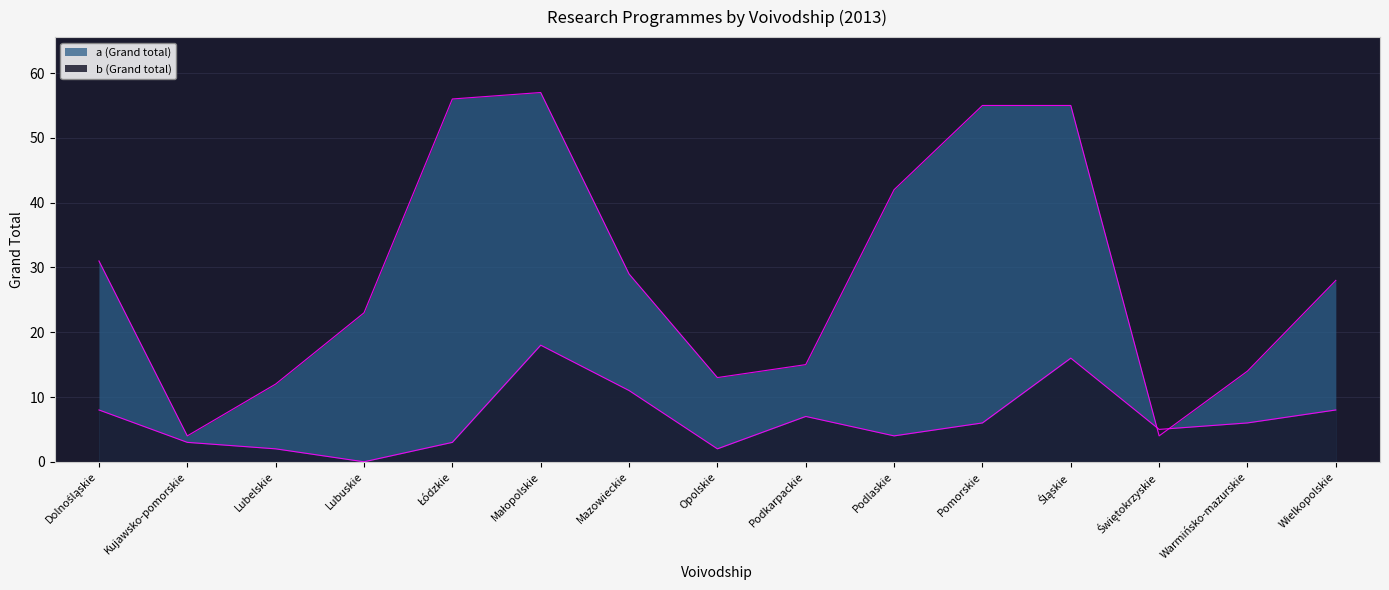

Reading left to right, list all the values displayed in this chart.

a (Grand total): Dolnośląskie=31	Kujawsko-pomorskie=4	Lubelskie=12	Lubuskie=23	Łódzkie=56	Małopolskie=57	Mazowieckie=29	Opolskie=13	Podkarpackie=15	Podlaskie=42	Pomorskie=55	Śląskie=55	Świętokrzyskie=4	Warmińsko-mazurskie=14	Wielkopolskie=28
b (Grand total): Dolnośląskie=8	Kujawsko-pomorskie=3	Lubelskie=2	Lubuskie=0	Łódzkie=3	Małopolskie=18	Mazowieckie=11	Opolskie=2	Podkarpackie=7	Podlaskie=4	Pomorskie=6	Śląskie=16	Świętokrzyskie=5	Warmińsko-mazurskie=6	Wielkopolskie=8